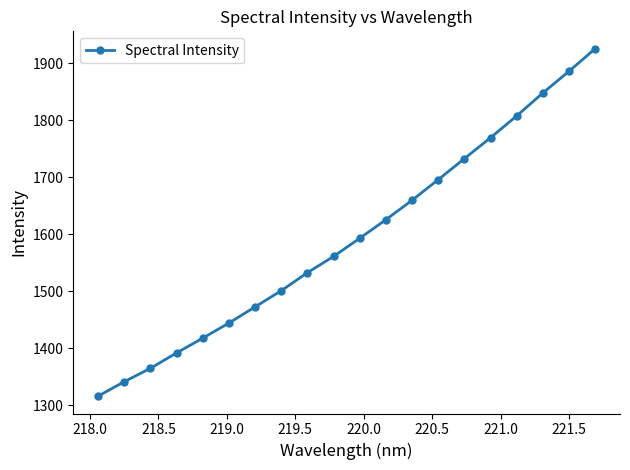

What is the greatest value displayed?

1925.1